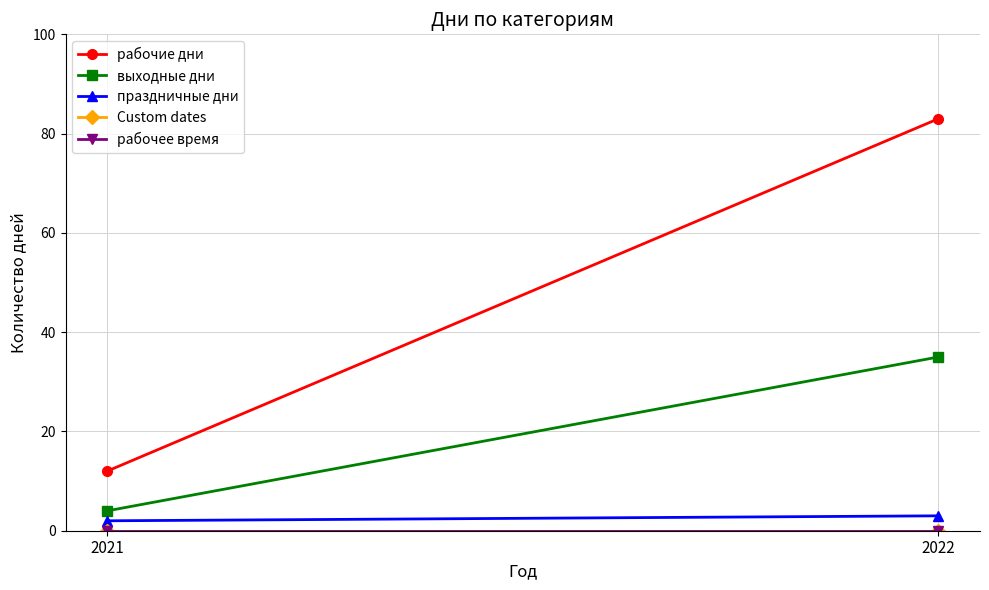

What is the average value of the рабочие дни series?

48